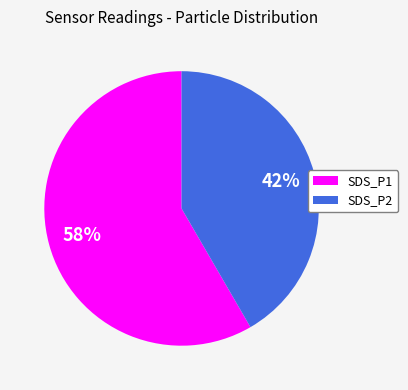

Which category has the smallest portion of the pie?

SDS_P2